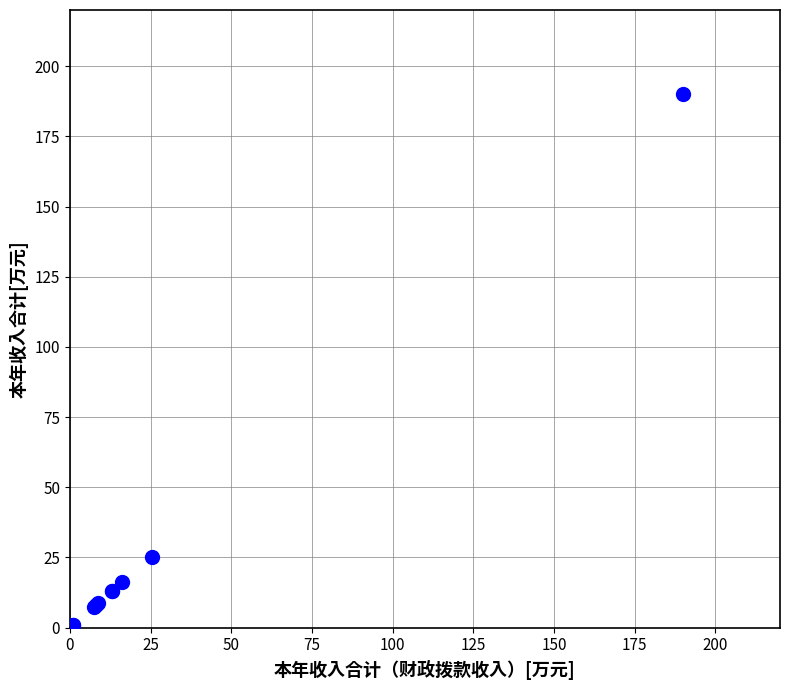

What Y value in the scatter plot is closest to 95?

25.3